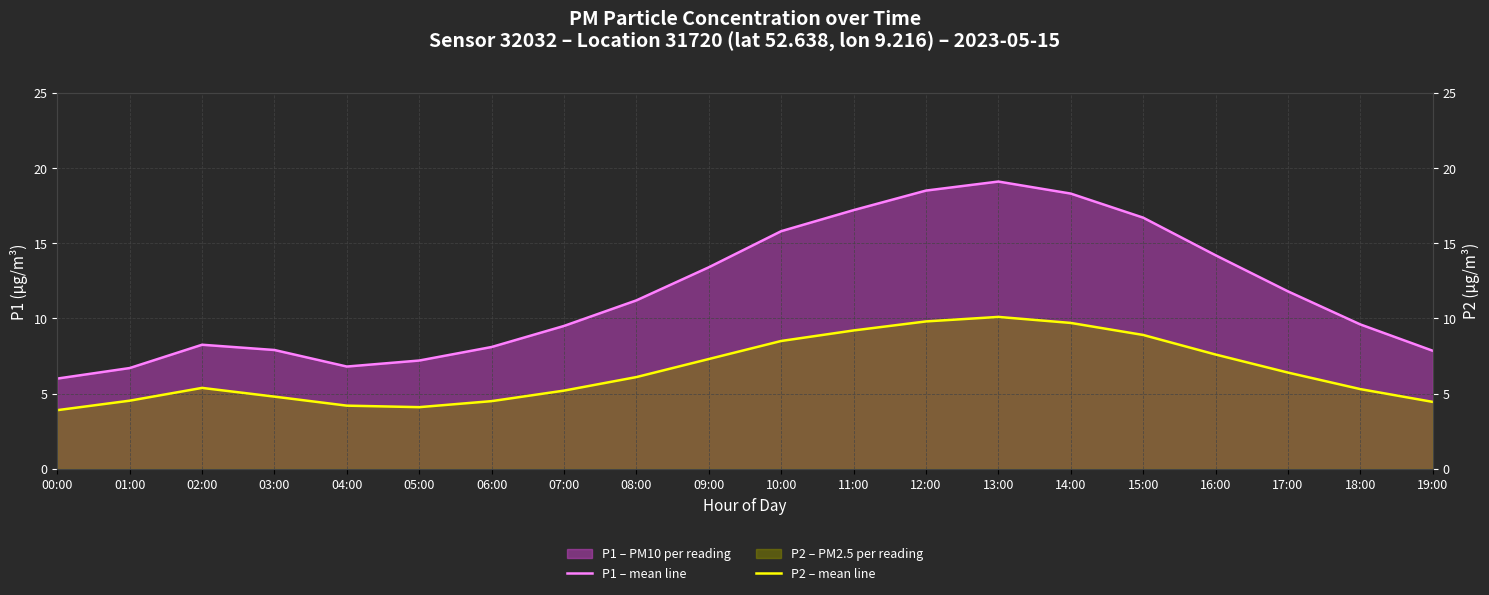

List the series in order of their overall mean, highest first.

P1 – mean line, P2 – mean line